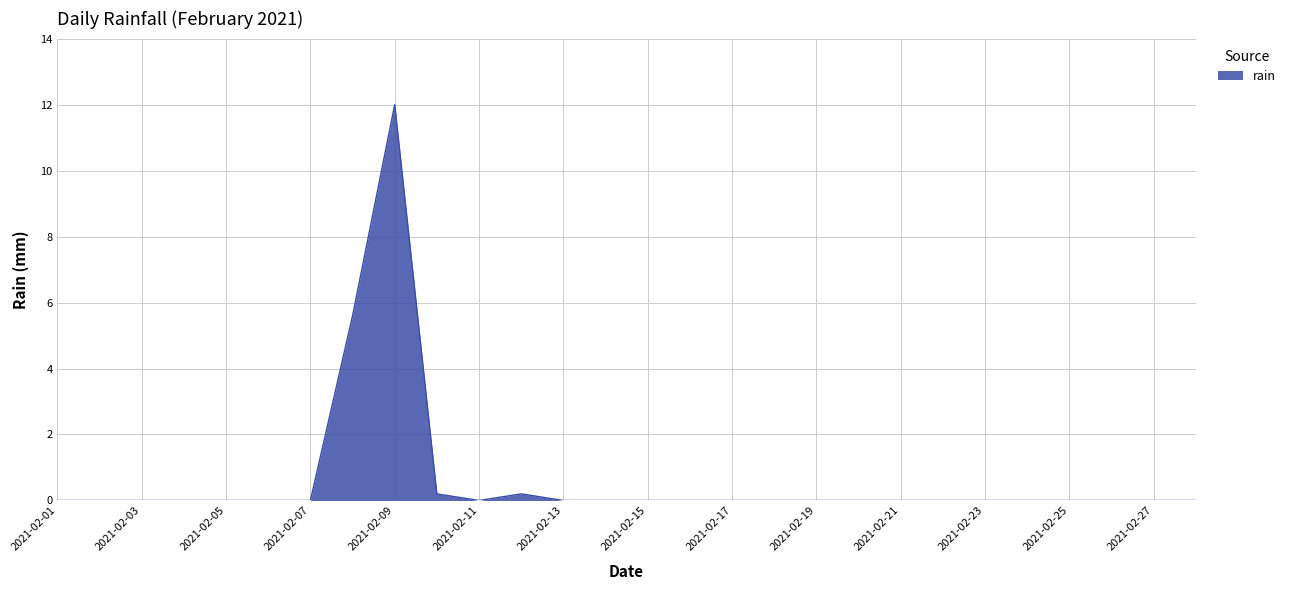

Reading left to right, transcribe all the data shown in this chart.

0.0	0.0	0.0	0.0	0.0	0.0	0.0	5.6	12.0	0.2	0.0	0.2	0.0	0.0	0.0	0.0	0.0	0.0	0.0	0.0	0.0	0.0	0.0	0.0	0.0	0.0	0.0	0.0